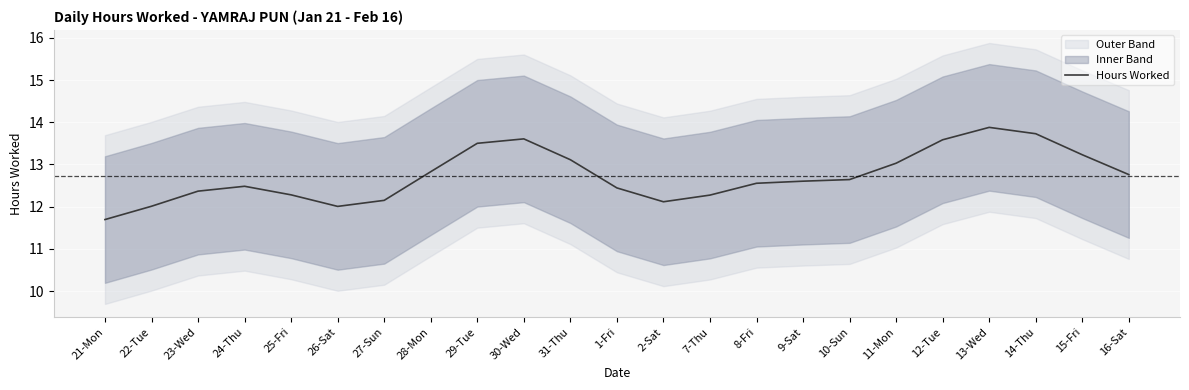

Between 23-Wed and 15-Fri, which is larger?

15-Fri